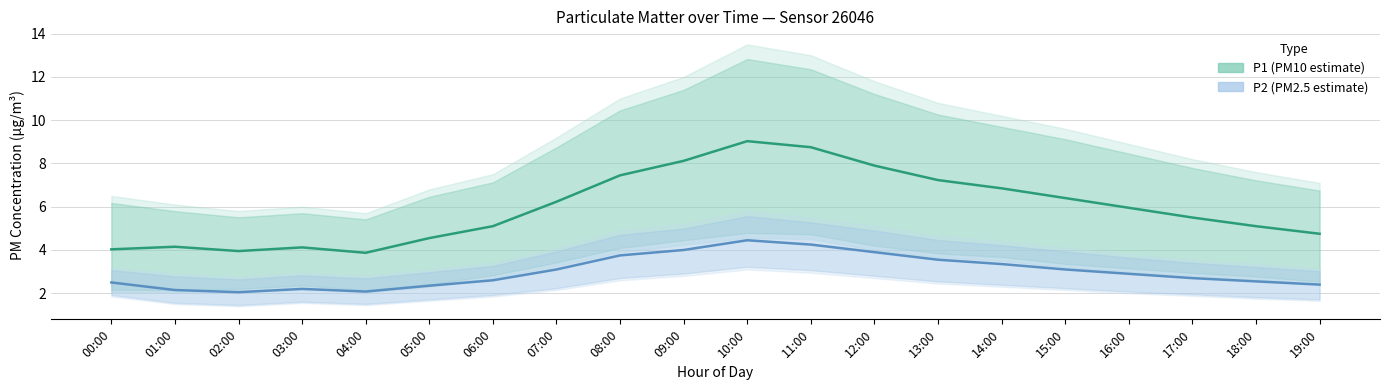

What is the average value of the P2 (PM2.5 estimate) series?

3.0